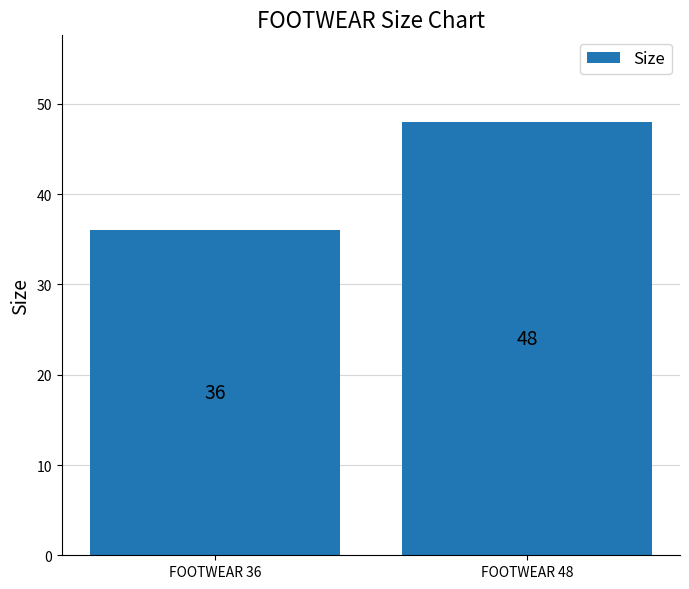

What is the value of the 1st bar from the left?

36